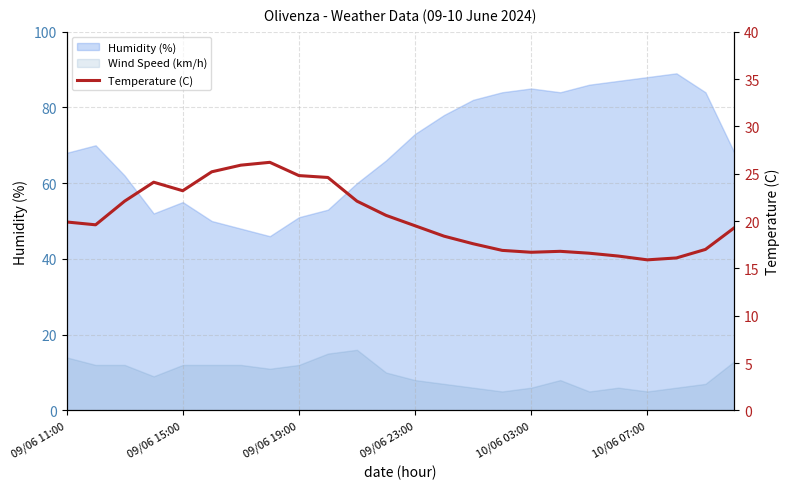

What is the label of the 24th point from the right?

09/06 11:00